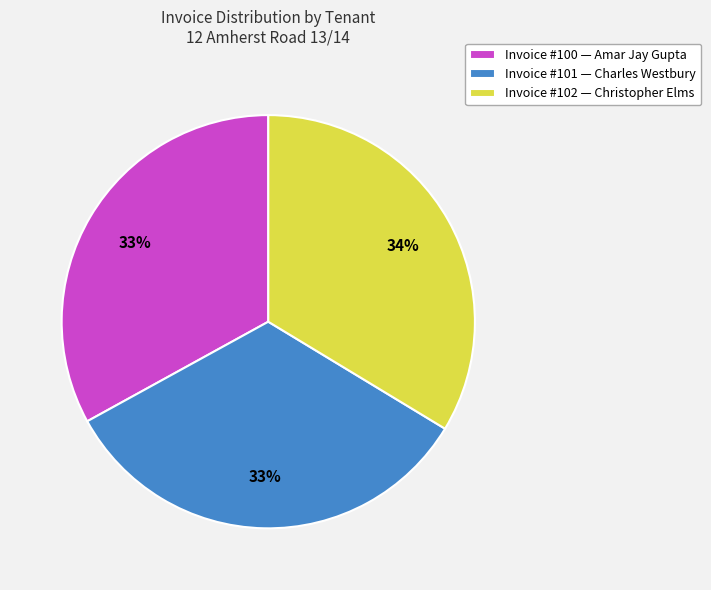

Is there a majority slice in this chart?

No